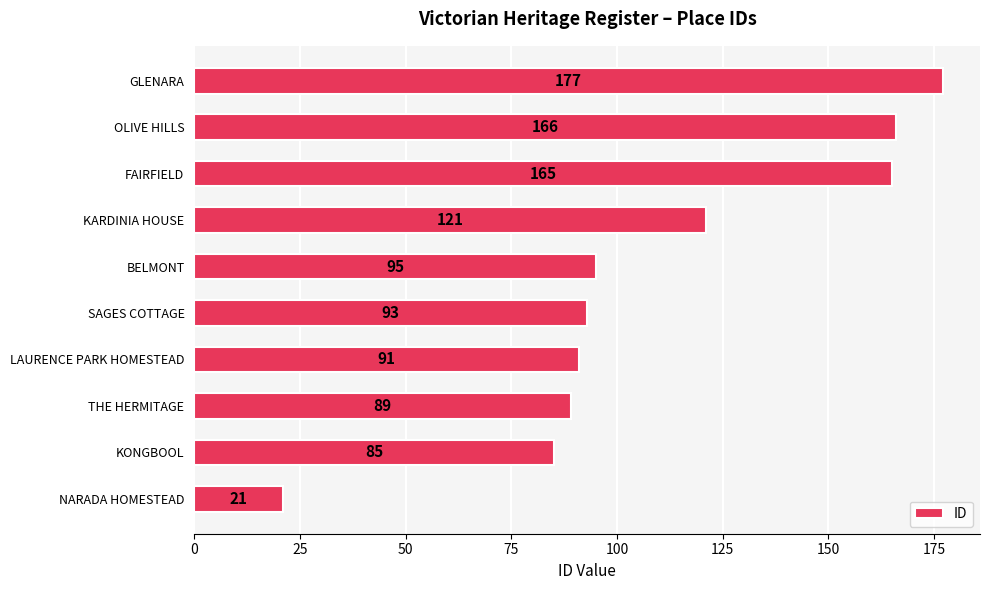

What is the sum of all values?

1103